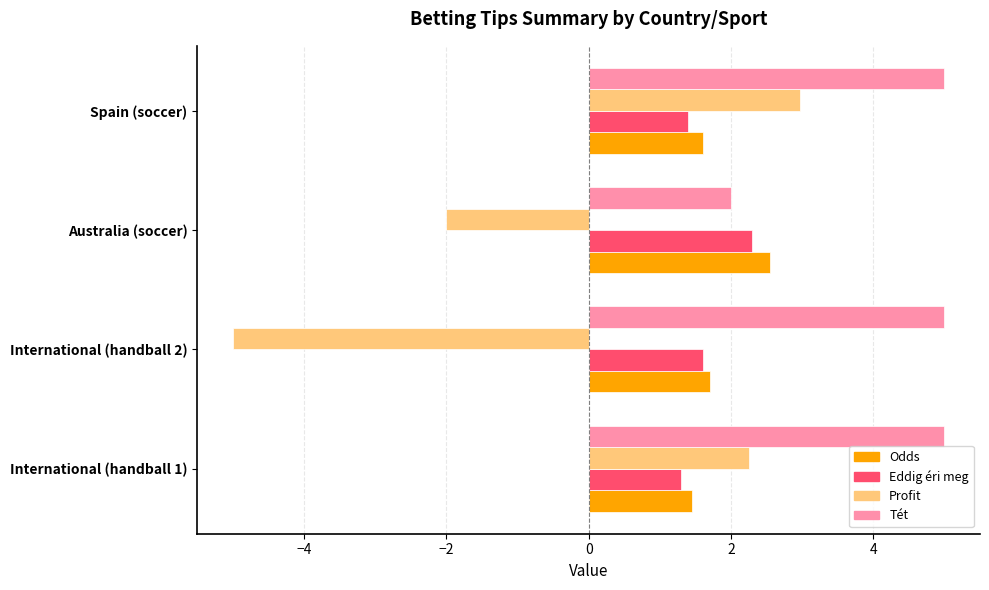

What is the difference between the highest and lowest values at International (handball 2)?

10.0